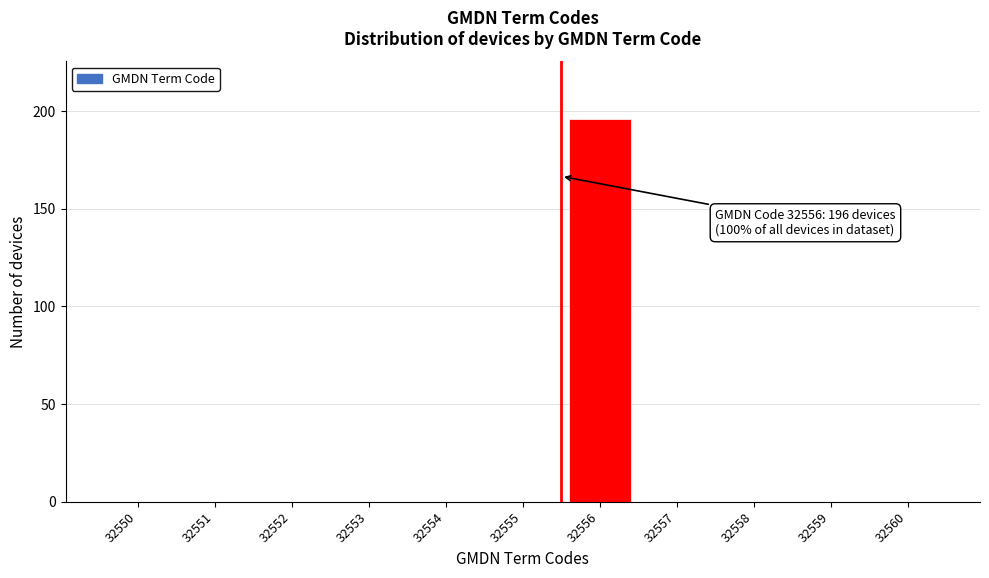

Reading left to right, transcribe all the data shown in this chart.

32550=0	32551=0	32552=0	32553=0	32554=0	32555=0	32556=196	32557=0	32558=0	32559=0	32560=0